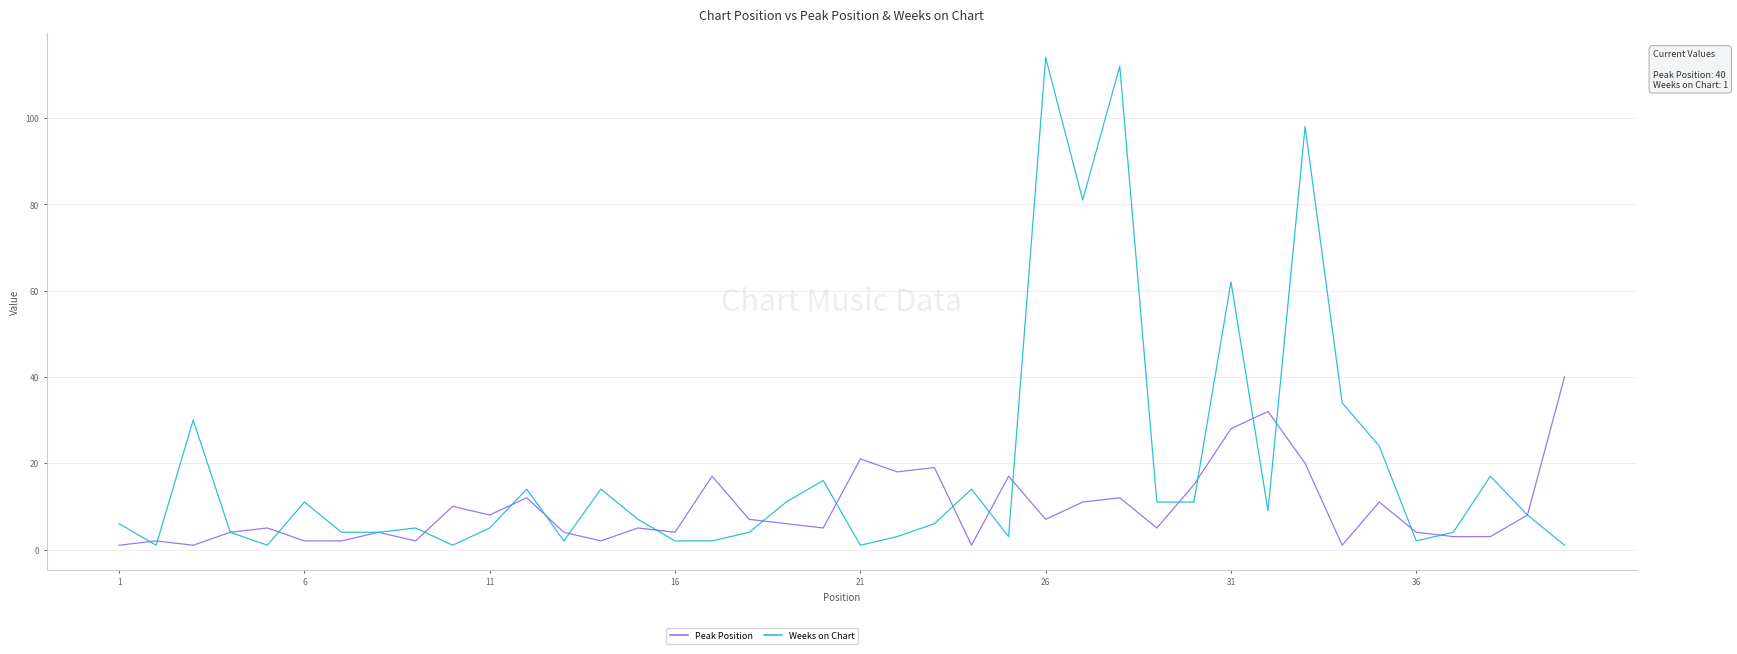

True or false: Weeks on Chart and Peak Position intersect in this chart.

True